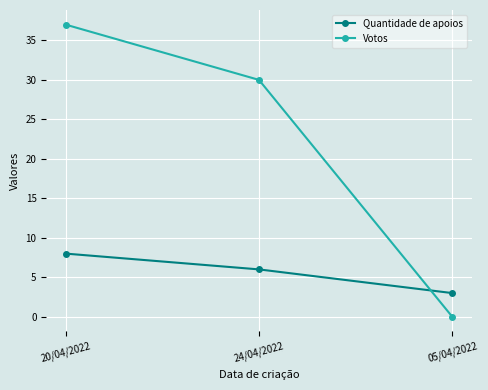

Rank the categories by Quantidade de apoios value from highest to lowest.

20/04/2022, 24/04/2022, 05/04/2022